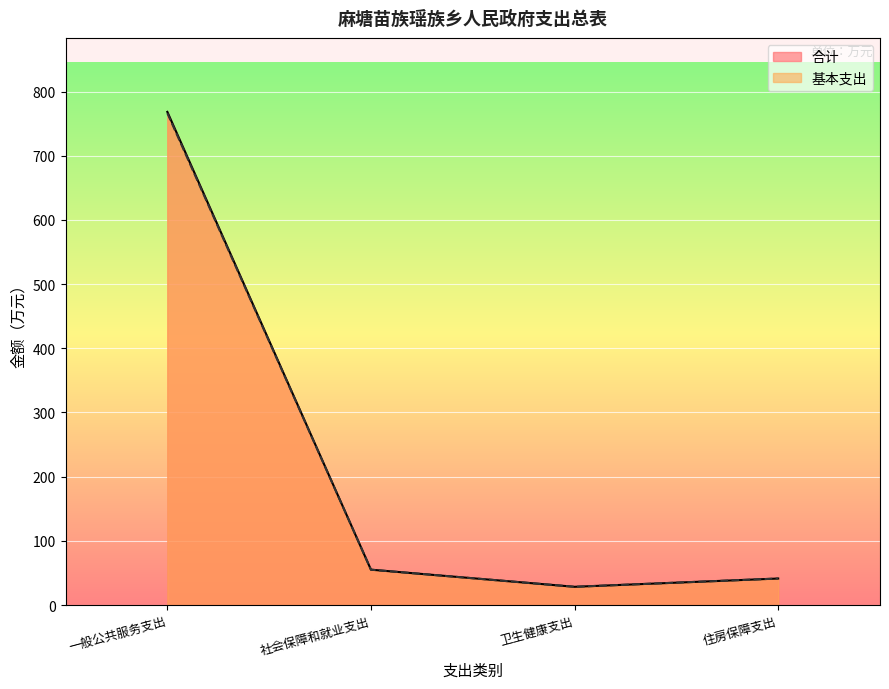

What is the sum of the 基本支出 values at 卫生健康支出 and 社会保障和就业支出?

83.5